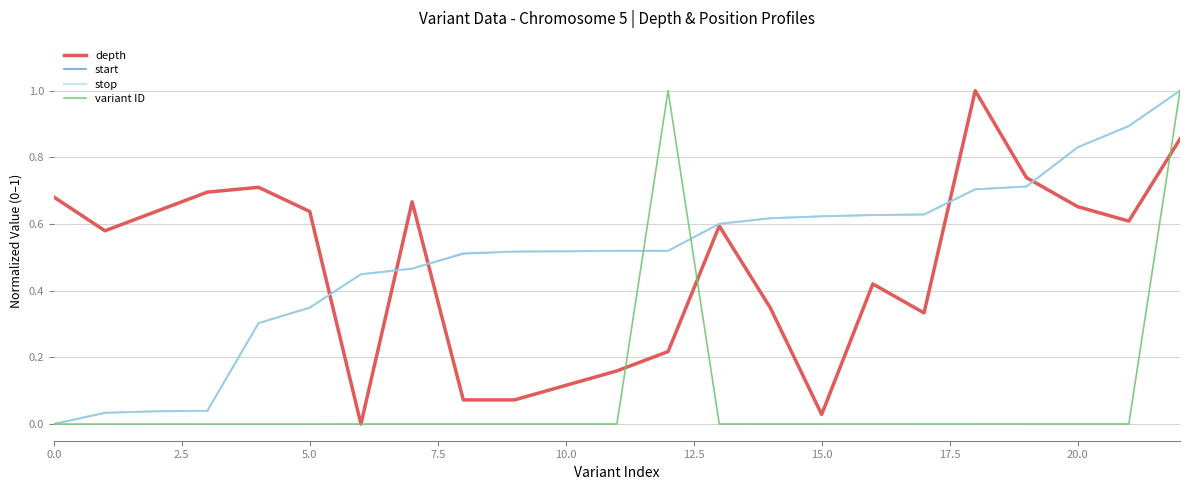

What is the maximum value for depth?

1.0